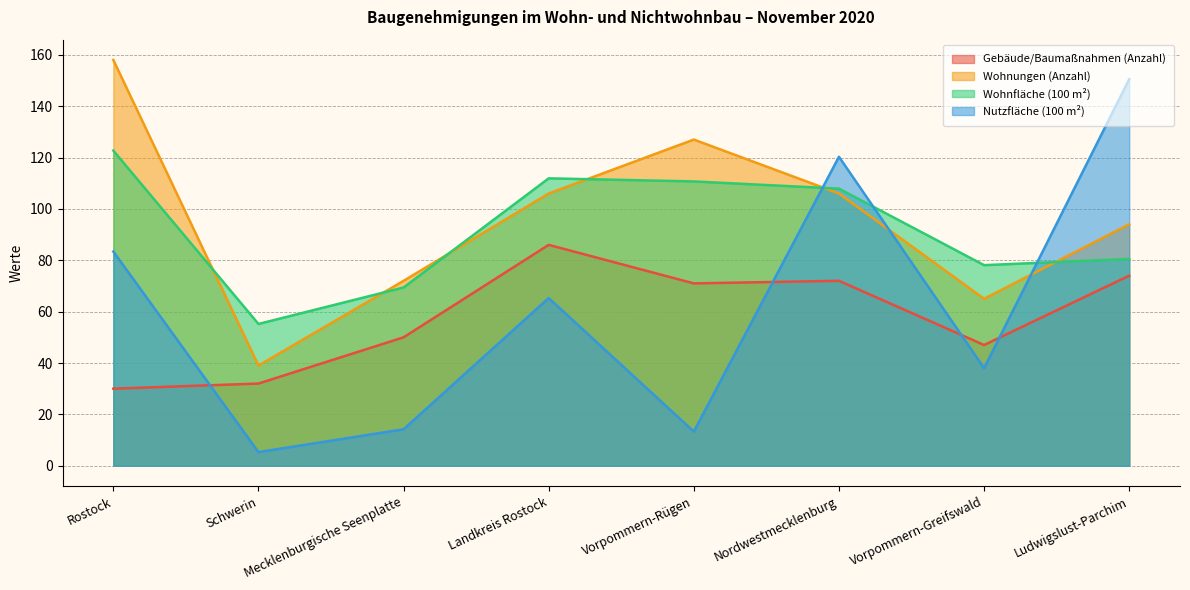

True or false: Nutzfläche (100 m²) has a value of 38.0 at Vorpommern-Greifswald.

True